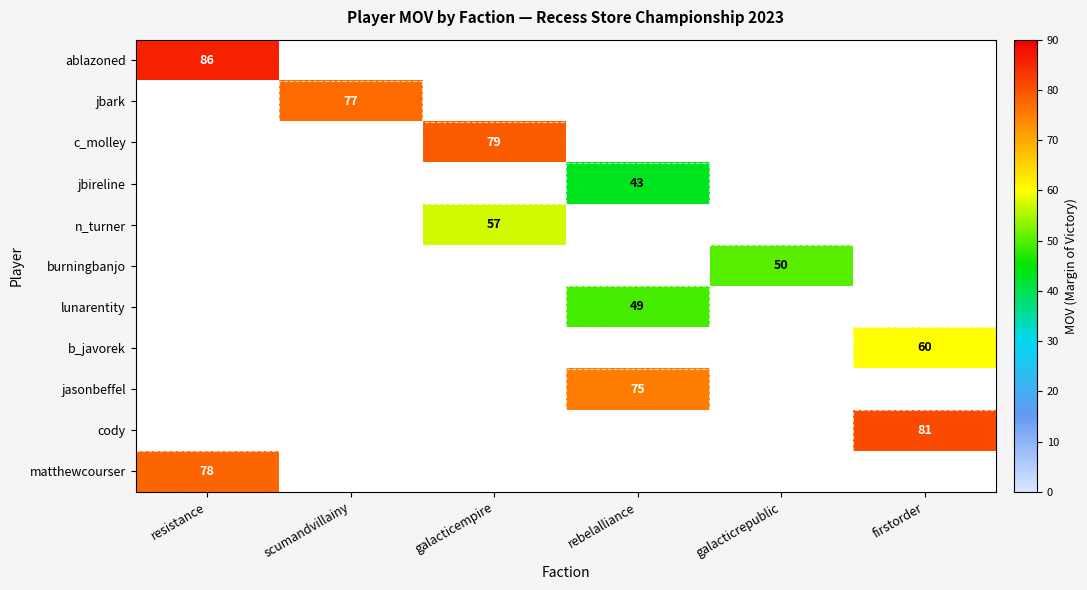

Count the number of data series in this chart.

11